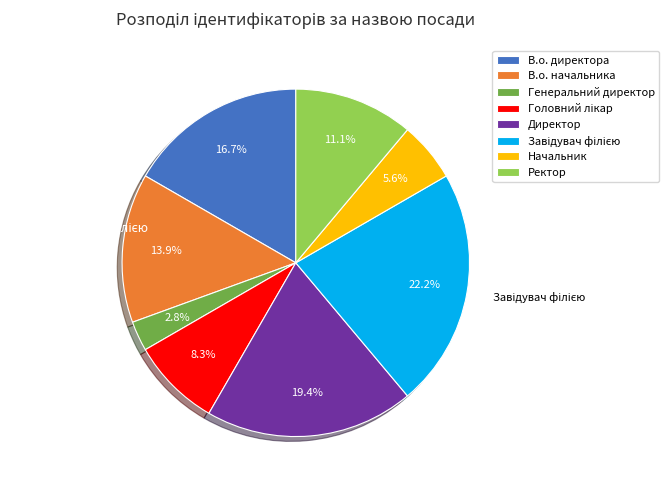

Count the number of slices in the pie.

8